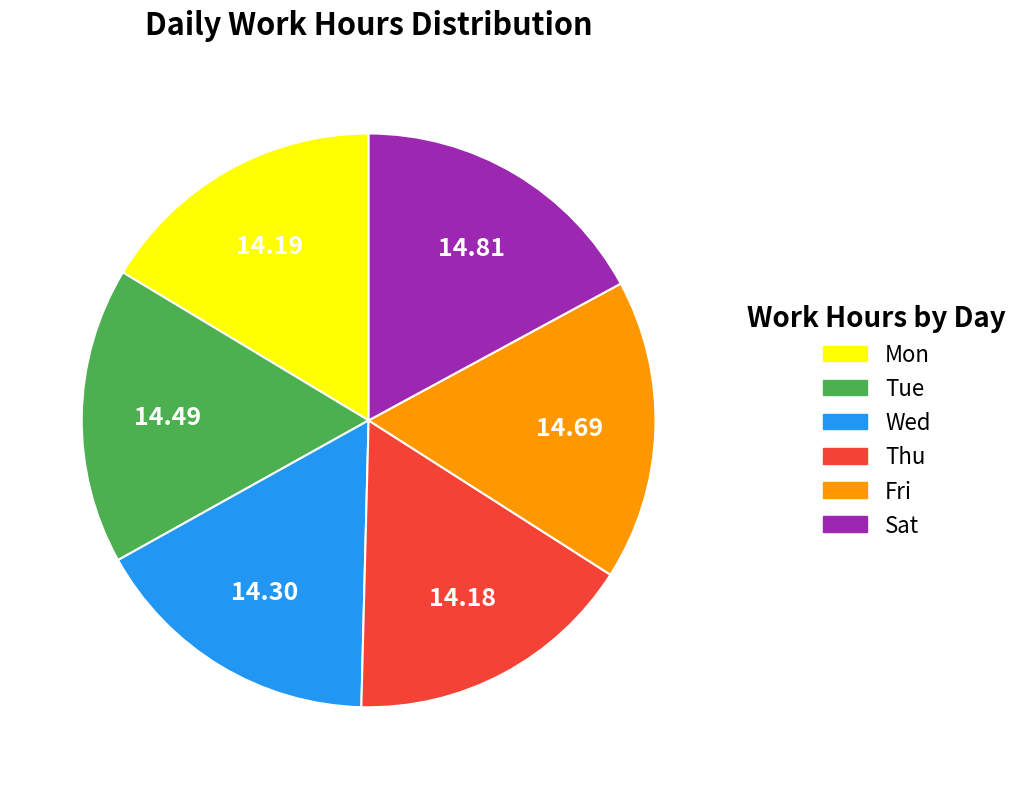

Combined, do Fri and Thu account for over 50%?

No